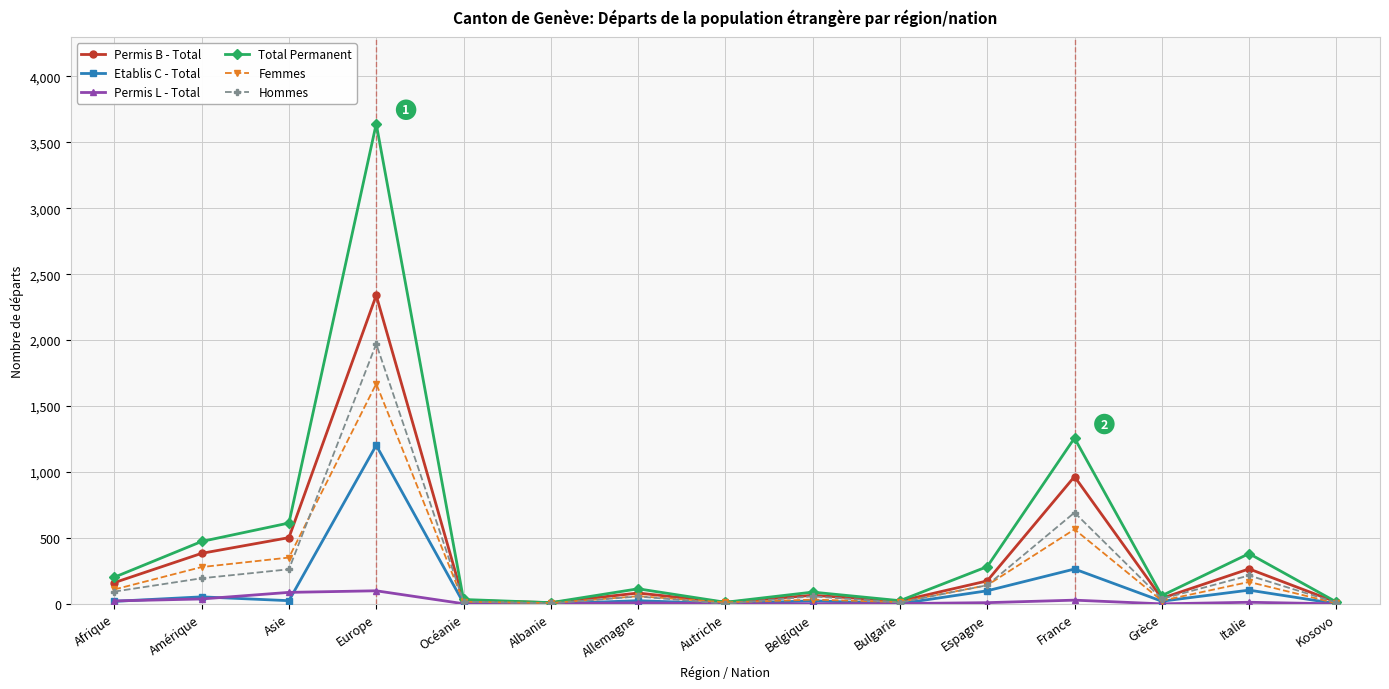

List the series in order of their peak value, lowest first.

Permis L - Total, Etablis C - Total, Femmes, Hommes, Permis B - Total, Total Permanent